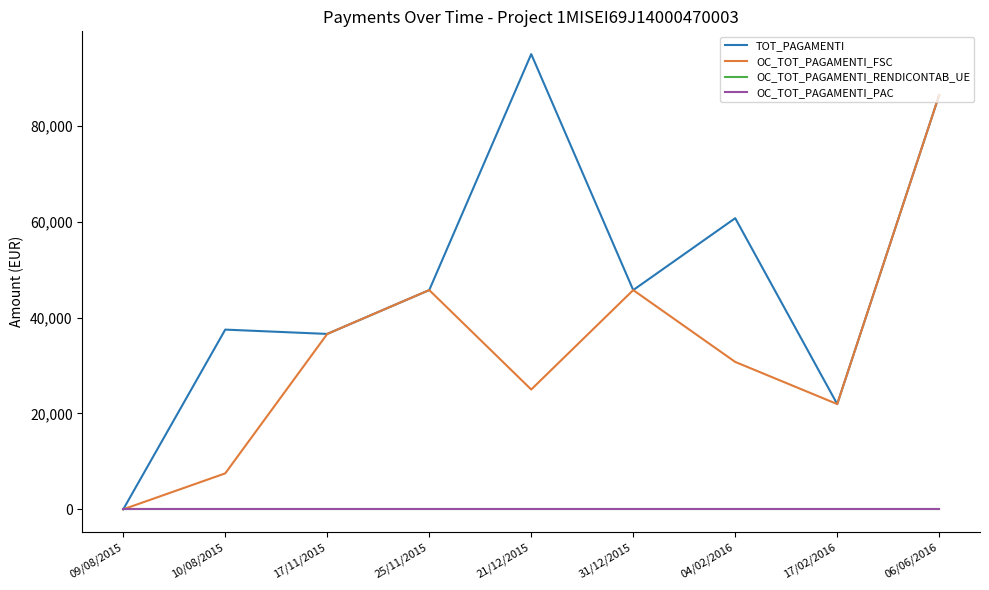

Does the chart display data point markers on the line(s)?

No